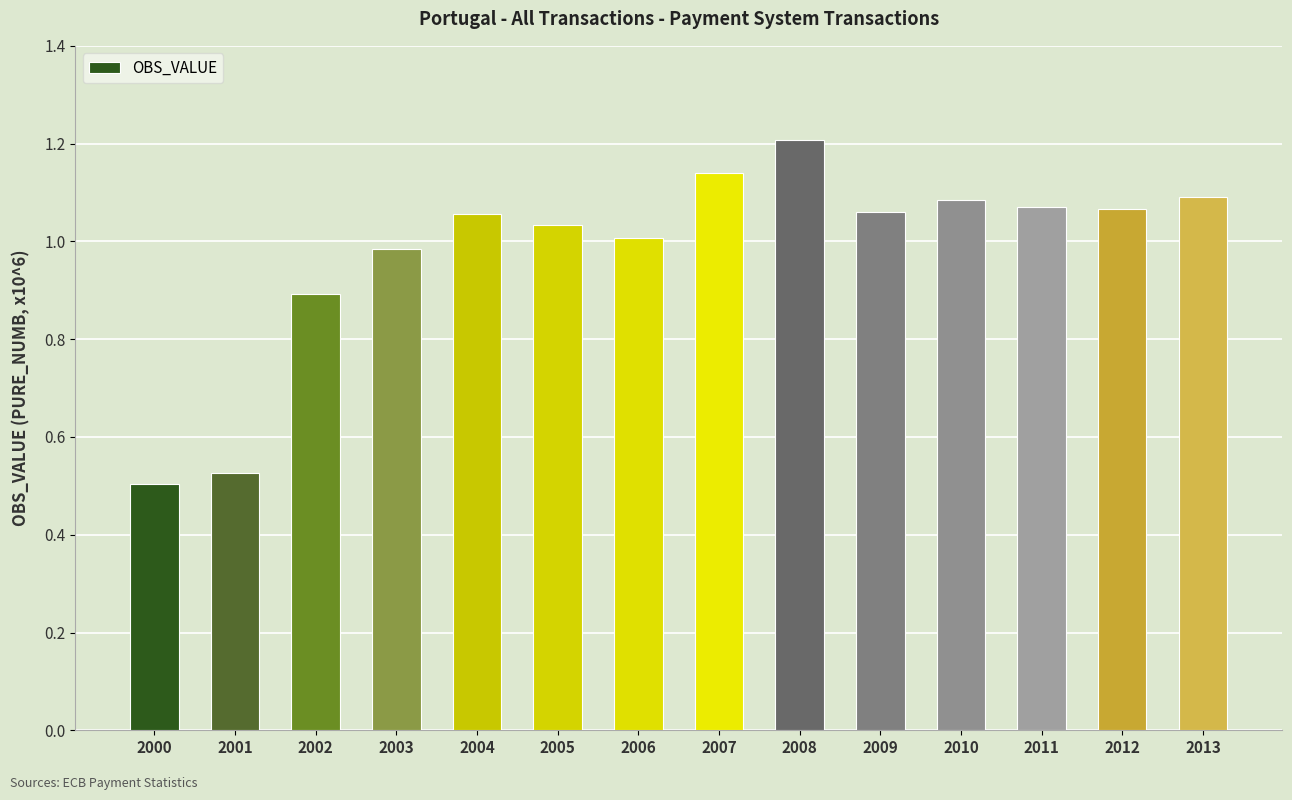

Where does the data first go above 1?

2004